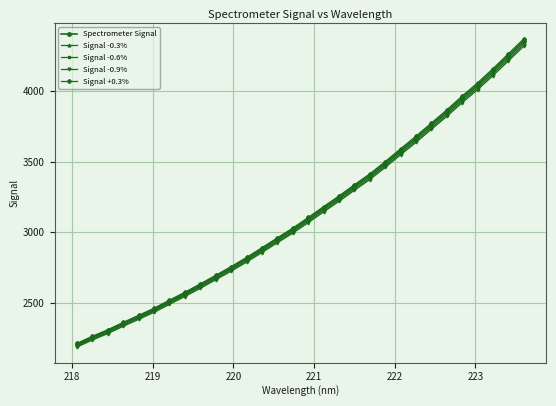

What is the lowest value of the Signal -0.9% series?

2185.9